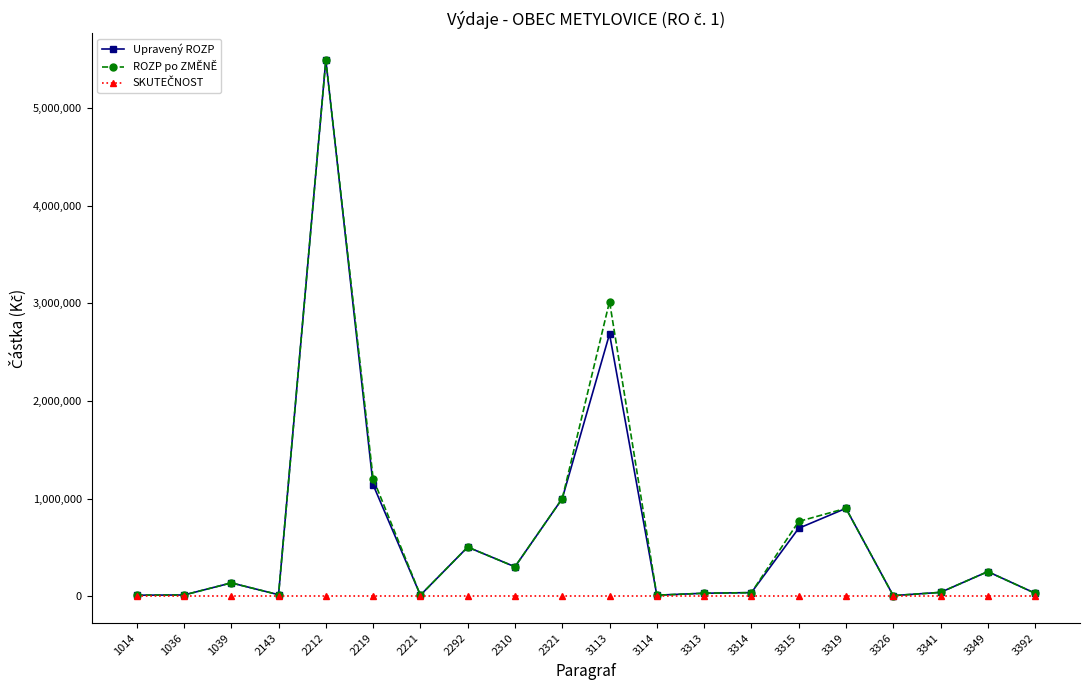

How many values in the ROZP po ZMĚNĚ series are below 136000?

10